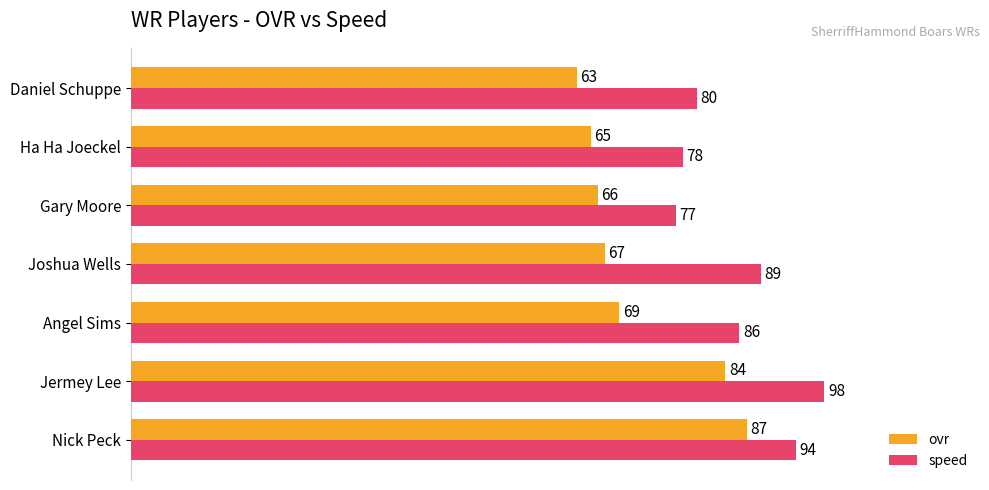

How many distinct data groups are displayed?

2